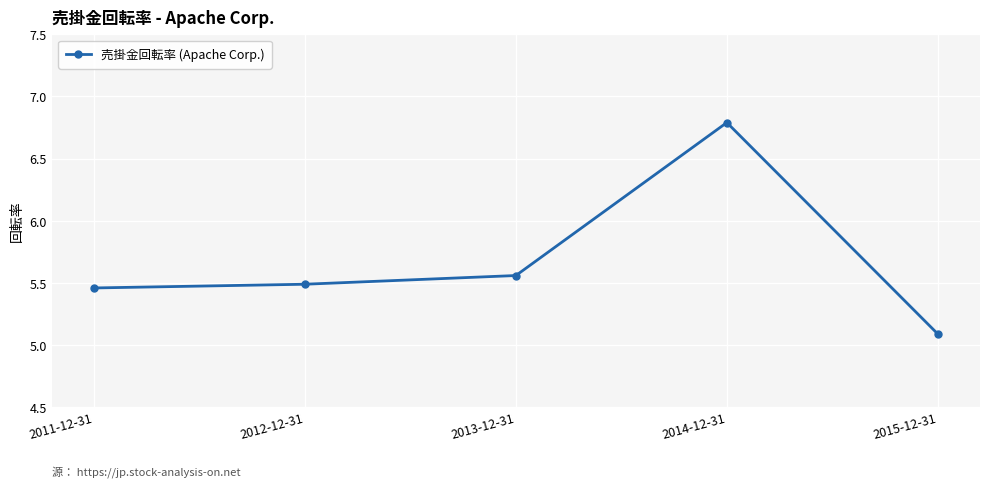

How many points are higher than both their immediate neighbors (excluding endpoints)?

1